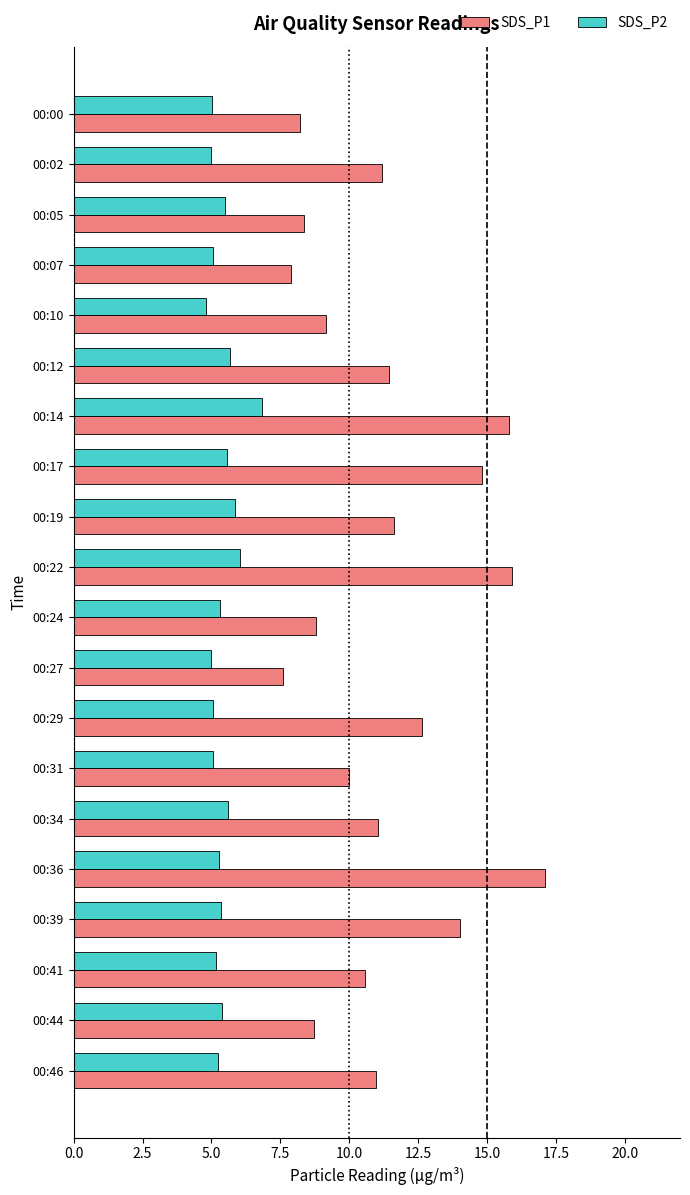

What is the maximum value for SDS_P2?

6.8